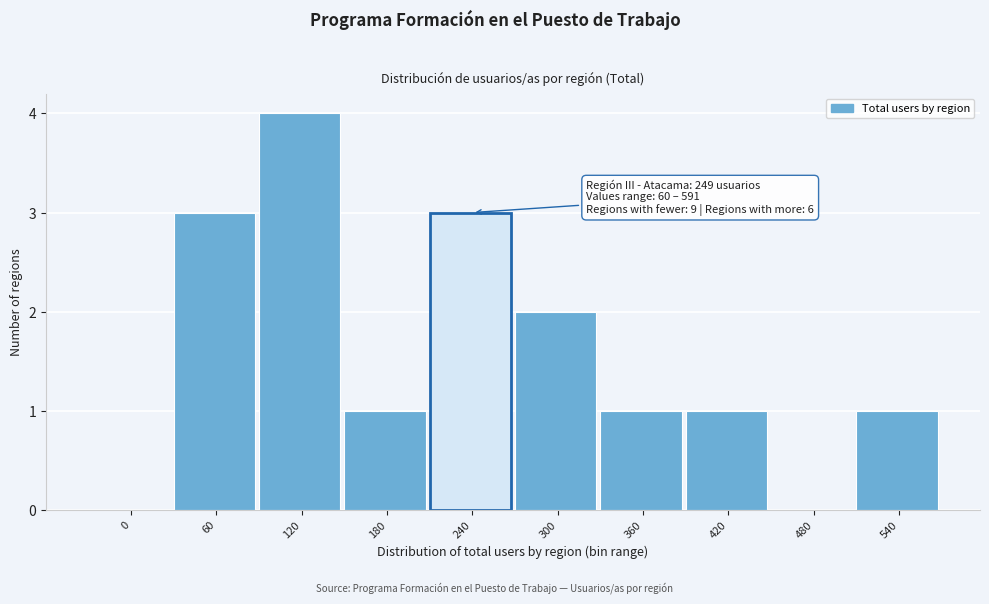

Reading left to right, list all the values displayed in this chart.

0=0	60=3	120=4	180=1	240=3	300=2	360=1	420=1	480=0	540=1